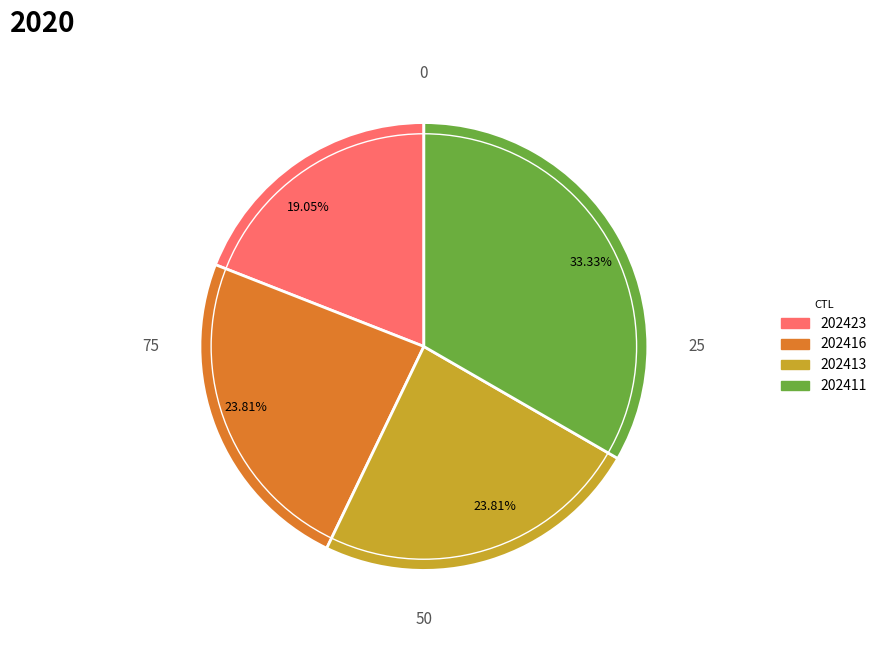

What percentage is the 202413 slice, to the nearest percent?

24%